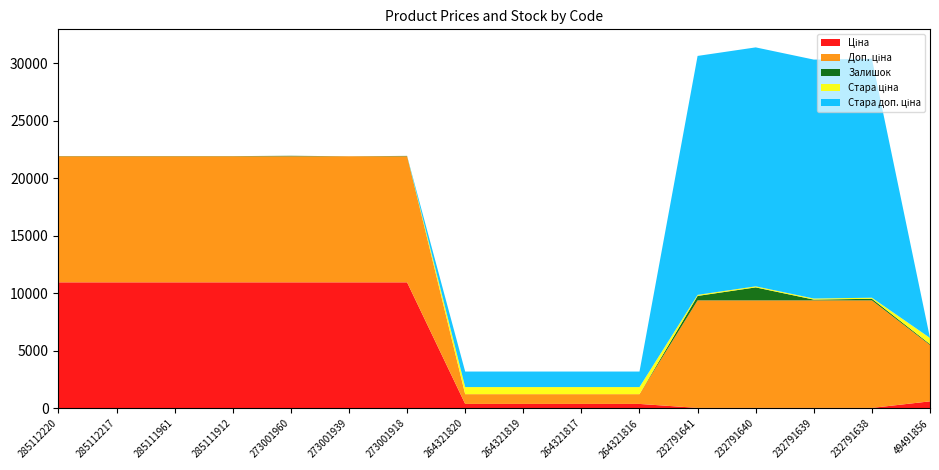

Reading right to left, transcribe all the data shown in this chart.

Ціна: 49491856=611.6	232791638=41.5	232791639=41.5	232791640=41.5	232791641=41.5	264321816=386.9	264321817=386.9	264321819=386.9	264321820=386.9	273001918=10952.0	273001939=10952.0	273001960=10952.0	285111912=10952.0	285111961=10952.0	285112217=10952.0	285112220=10952.0
Доп. ціна: 49491856=4892.6	232791638=9342.0	232791639=9342.0	232791640=9342.0	232791641=9342.0	264321816=849.0	264321817=849.0	264321819=849.0	264321820=849.0	273001918=10952.0	273001939=10952.0	273001960=10952.0	285111912=10952.0	285111961=10952.0	285112217=10952.0	285112220=10952.0
Залишок: 49491856=78.0	232791638=140.0	232791639=68.0	232791640=1129.0	232791641=387.0	264321816=0.0	264321817=0.0	264321819=0.0	264321820=0.0	273001918=33.0	273001939=4.0	273001960=42.0	285111912=16.0	285111961=17.0	285112217=18.0	285112220=18.0
Стара ціна: 49491856=536.6	232791638=92.3	232791639=92.3	232791640=92.3	232791641=92.3	264321816=615.1	264321817=615.1	264321819=615.1	264321820=615.1	273001918=0.0	273001939=0.0	273001960=0.0	285111912=0.0	285111961=0.0	285112217=0.0	285112220=0.0
Стара доп. ціна: 49491856=0.0	232791638=20760.8	232791639=20760.8	232791640=20760.8	232791641=20760.8	264321816=1349.8	264321817=1349.8	264321819=1349.8	264321820=1349.8	273001918=0.0	273001939=0.0	273001960=0.0	285111912=0.0	285111961=0.0	285112217=0.0	285112220=0.0